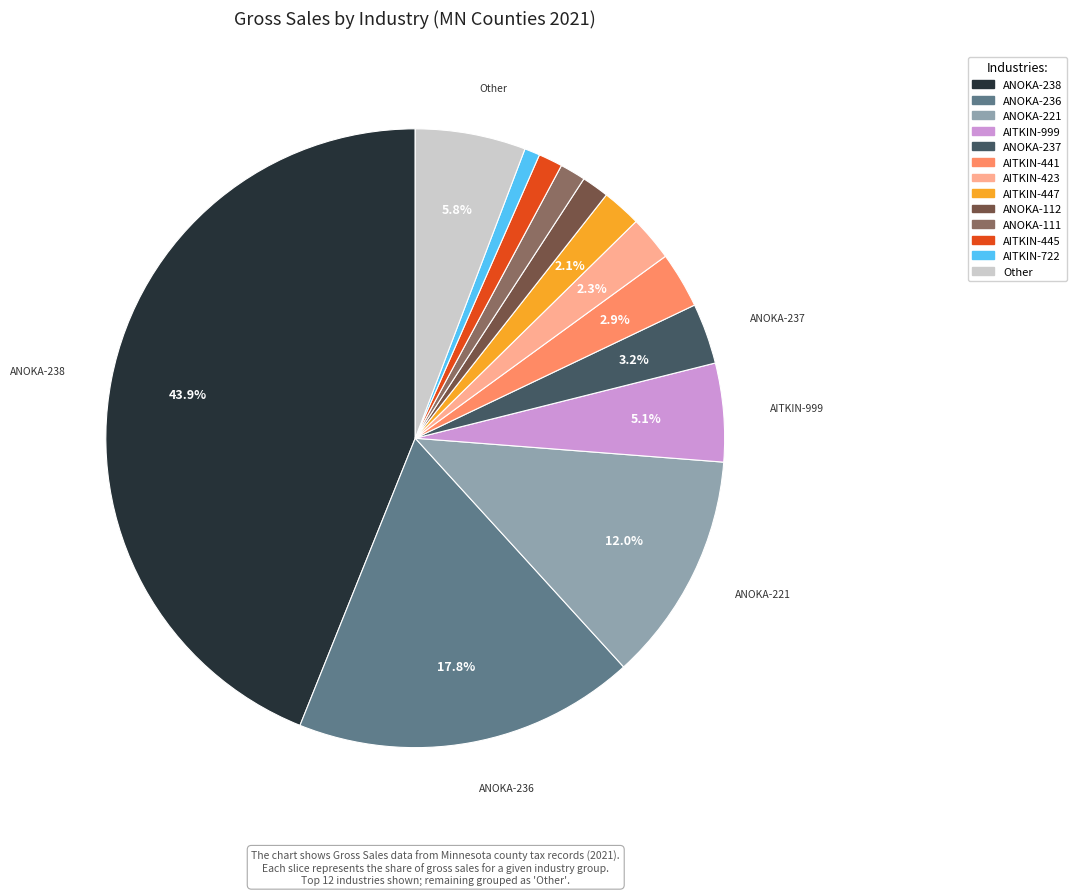

Is there any slice that represents more than half of the pie?

No